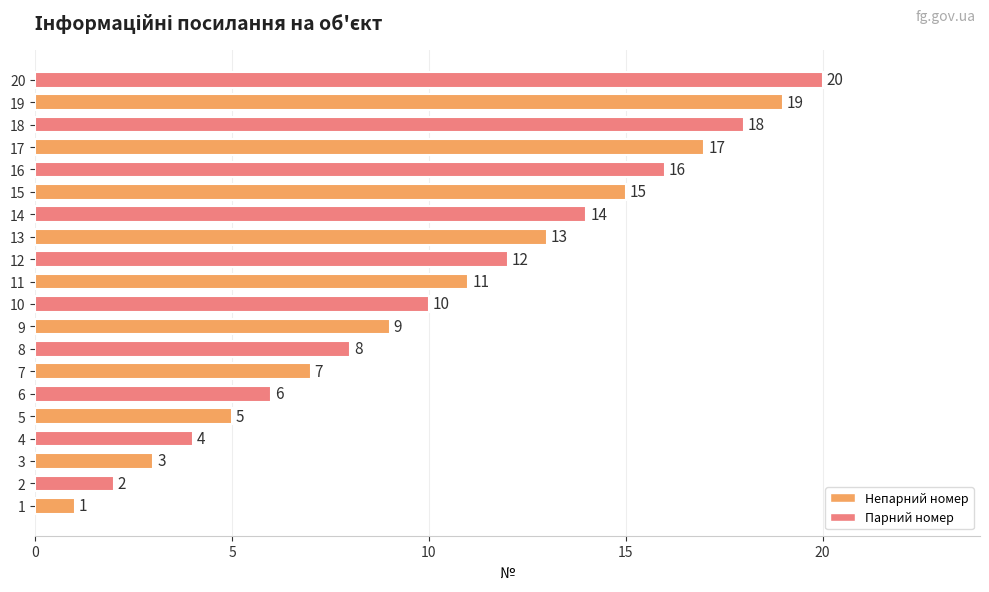

Which category has the highest value across all series?

20